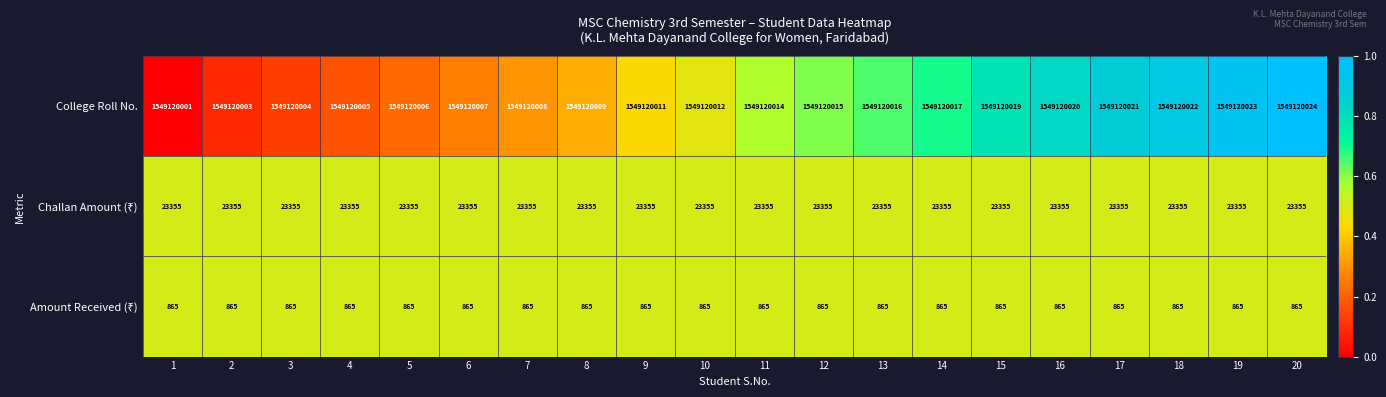

What is the smallest value displayed?

865